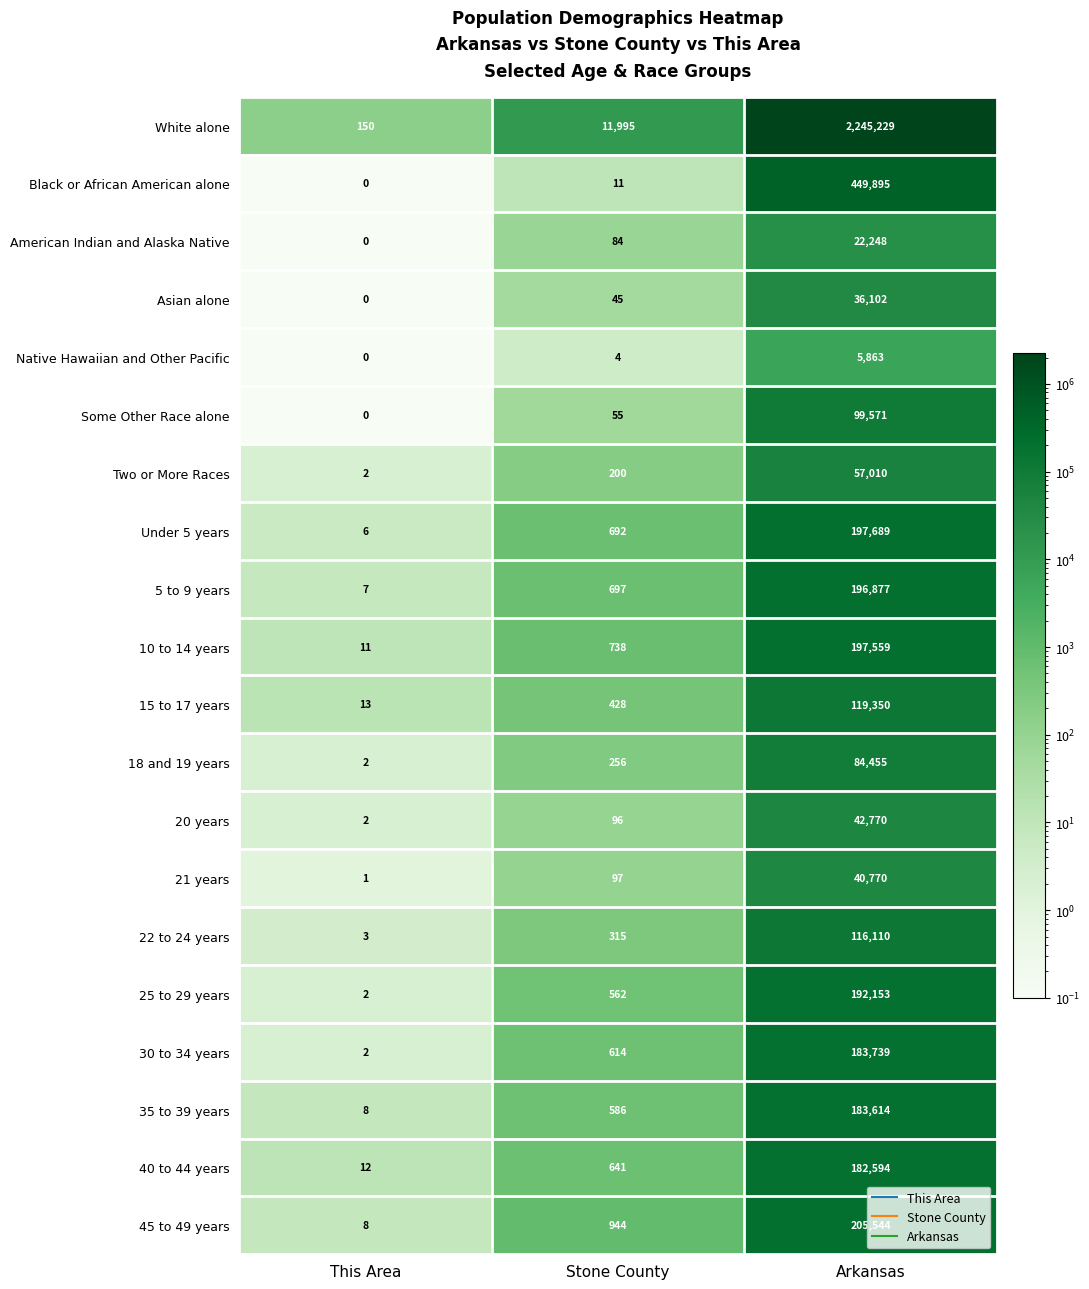

Count the number of data series in this chart.

20